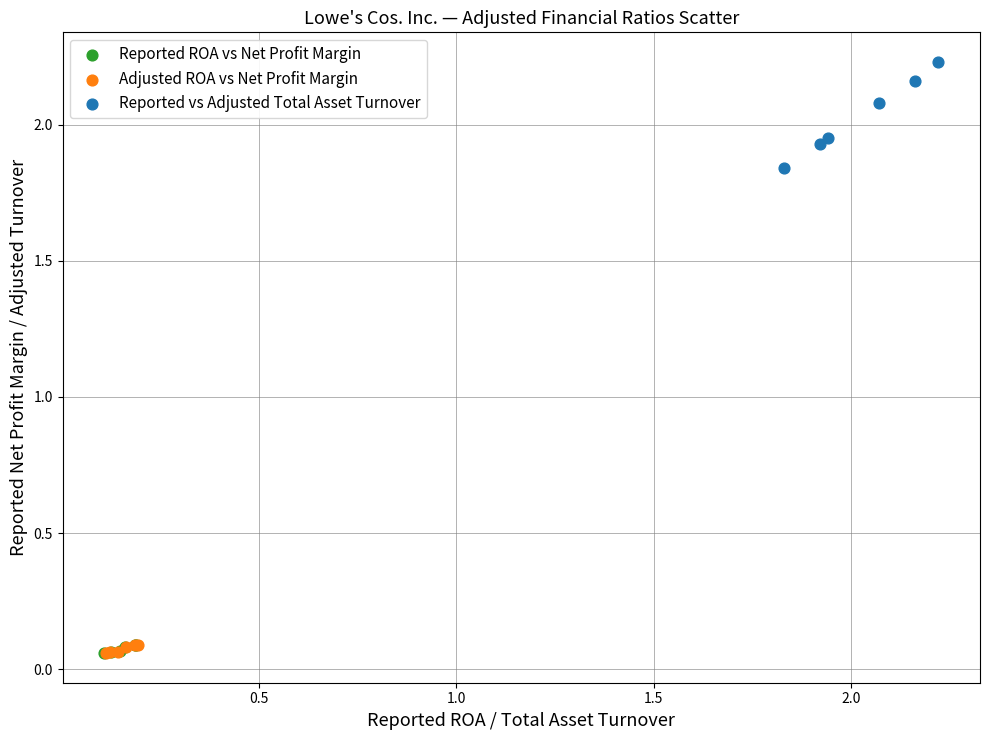

Which series reaches the maximum Y coordinate?

Reported vs Adjusted Total Asset Turnover